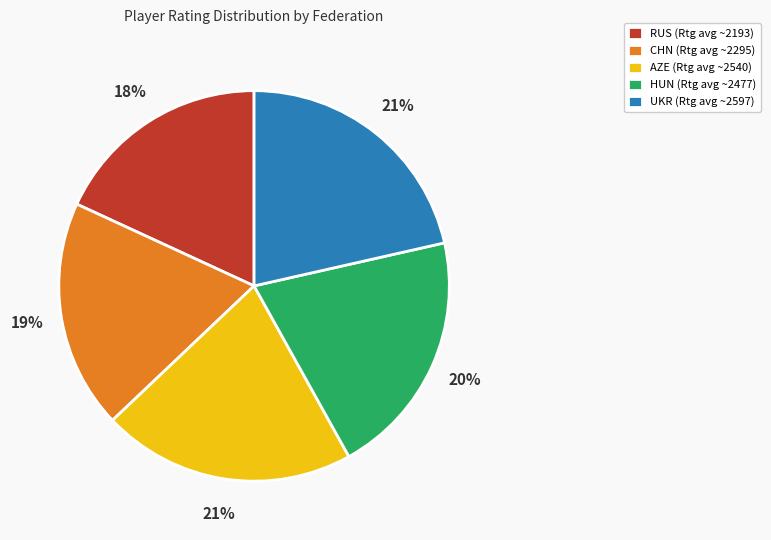

To the nearest percent, what is the difference between the AZE and CHN slice percentages?

2%